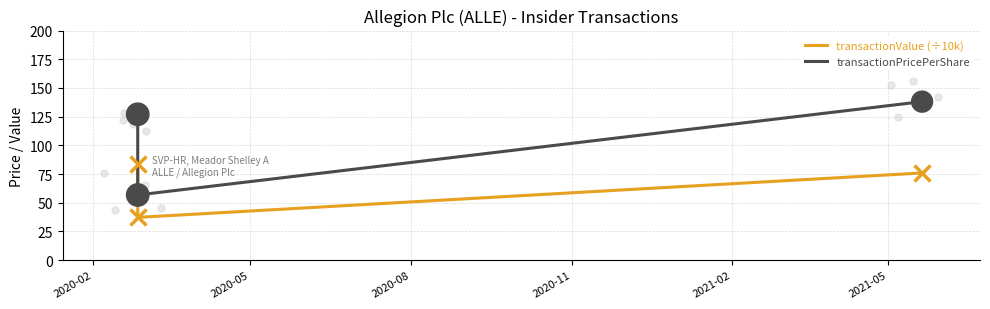

At which category is the sum across all series the highest?

2020-02